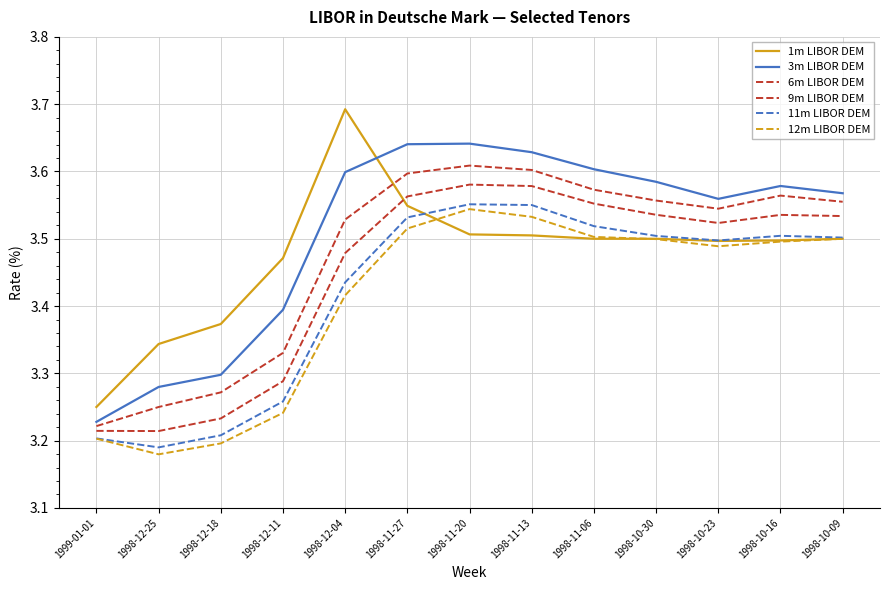

At 1998-10-16, list the series in order from largest to smallest.

3m LIBOR DEM, 6m LIBOR DEM, 9m LIBOR DEM, 11m LIBOR DEM, 1m LIBOR DEM, 12m LIBOR DEM